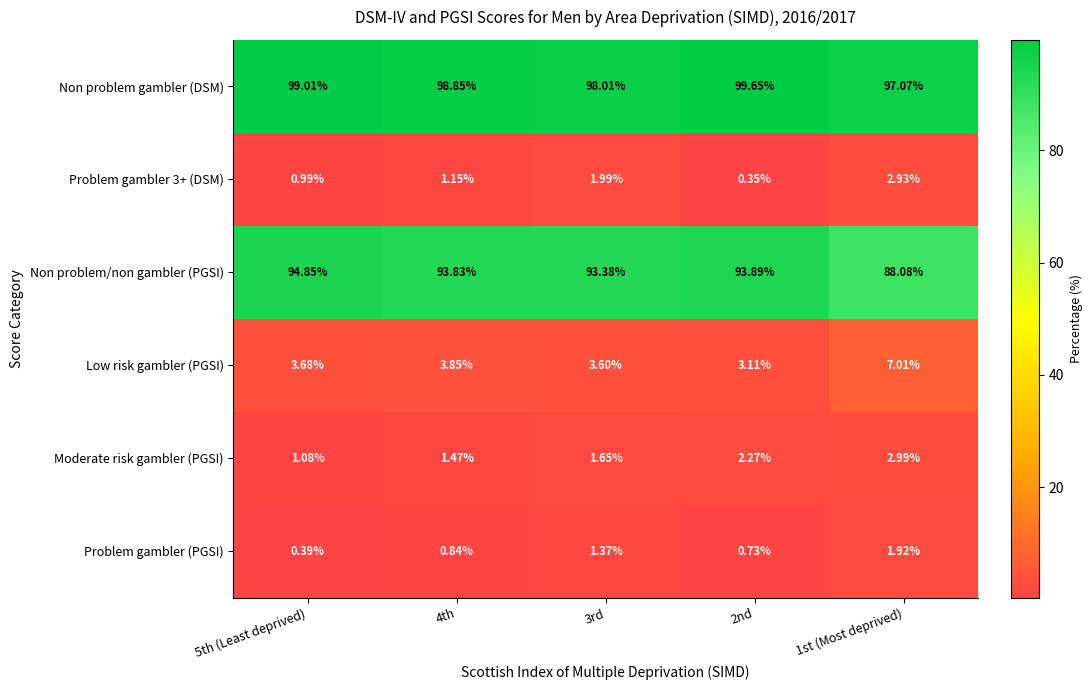

How many distinct data groups are displayed?

6